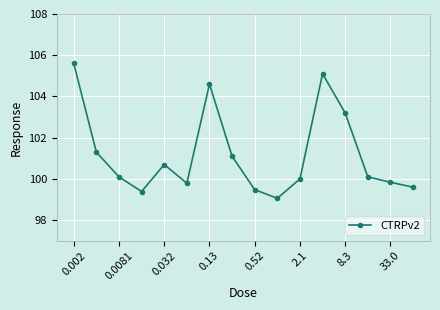

How many lines are shown in the chart?

1